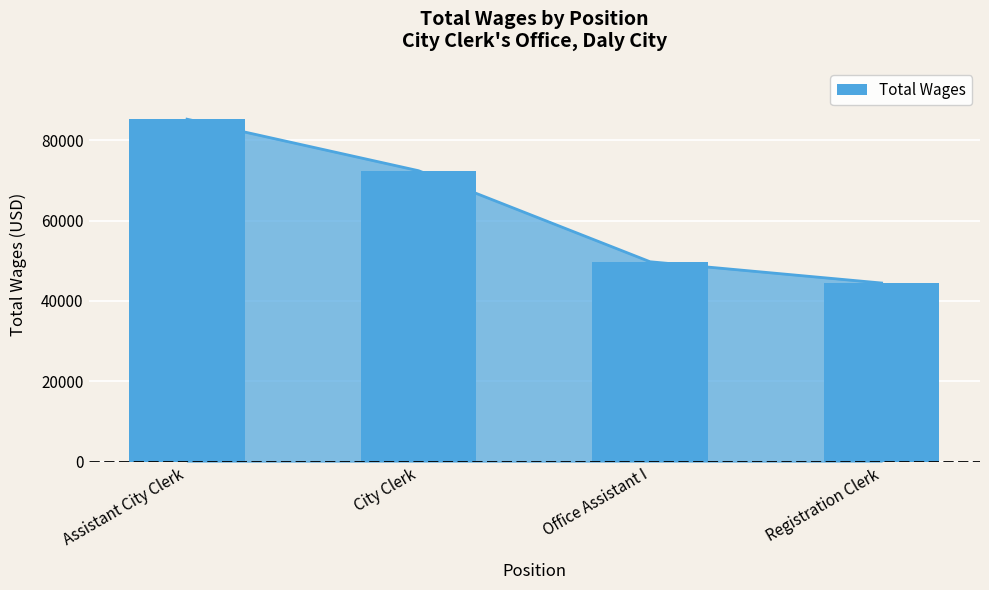

What is the label of the 4th bar from the right?

Assistant City Clerk